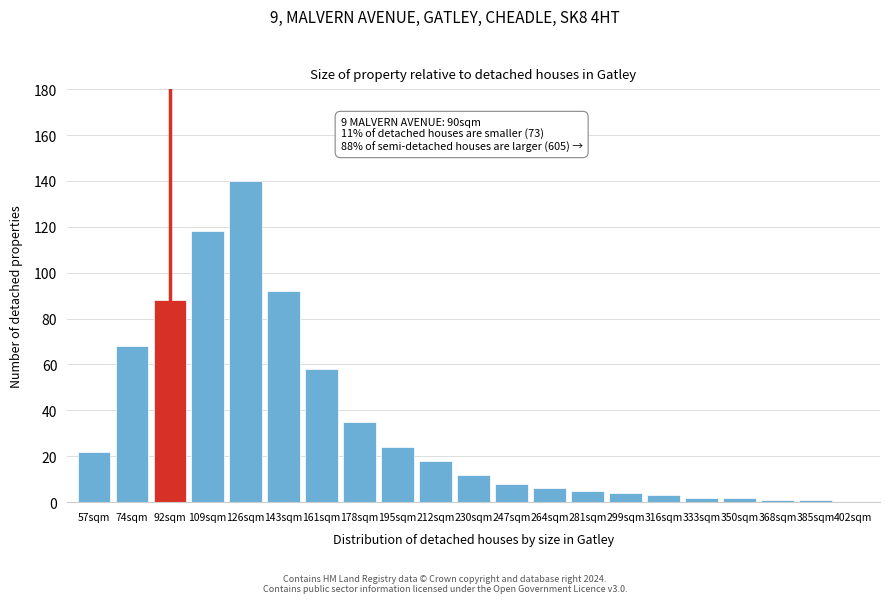

Reading left to right, what are all the values shown in this chart?

57sqm=22	74sqm=68	92sqm=88	109sqm=118	126sqm=140	143sqm=92	161sqm=58	178sqm=35	195sqm=24	212sqm=18	230sqm=12	247sqm=8	264sqm=6	281sqm=5	299sqm=4	316sqm=3	333sqm=2	350sqm=2	368sqm=1	385sqm=1	402sqm=0